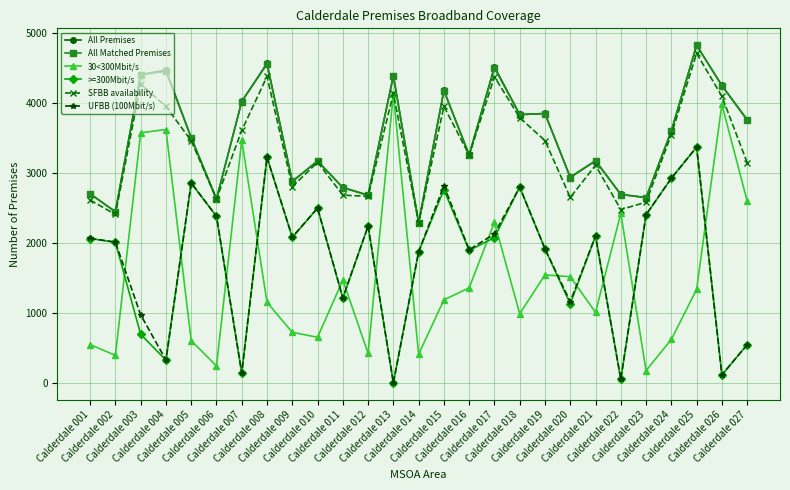

Which series has the widest spread of values?

30<300Mbit/s